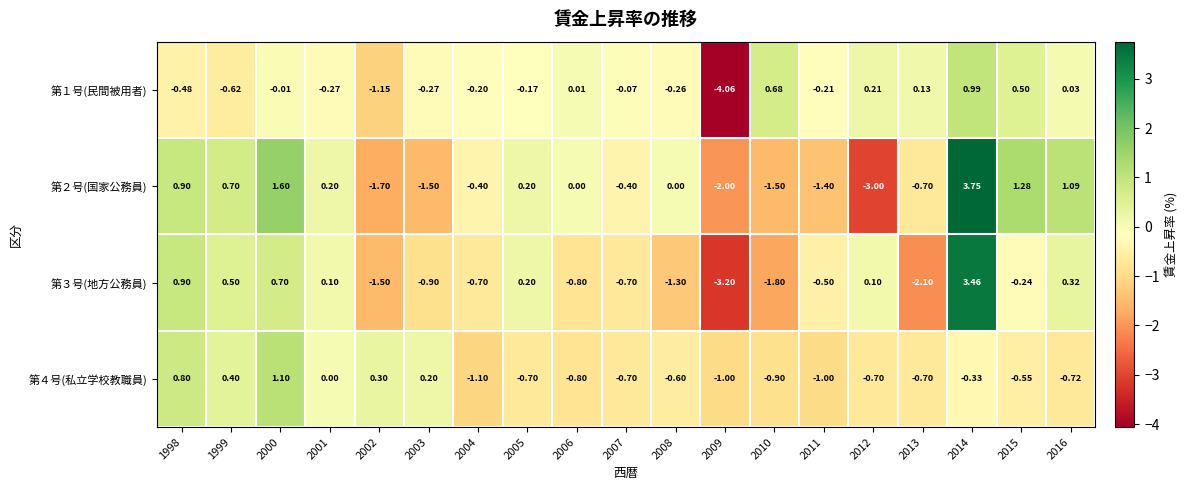

Is the value of 第３号(地方公務員) at 2013 greater than the value of 第４号(私立学校教職員) at 2013?

No